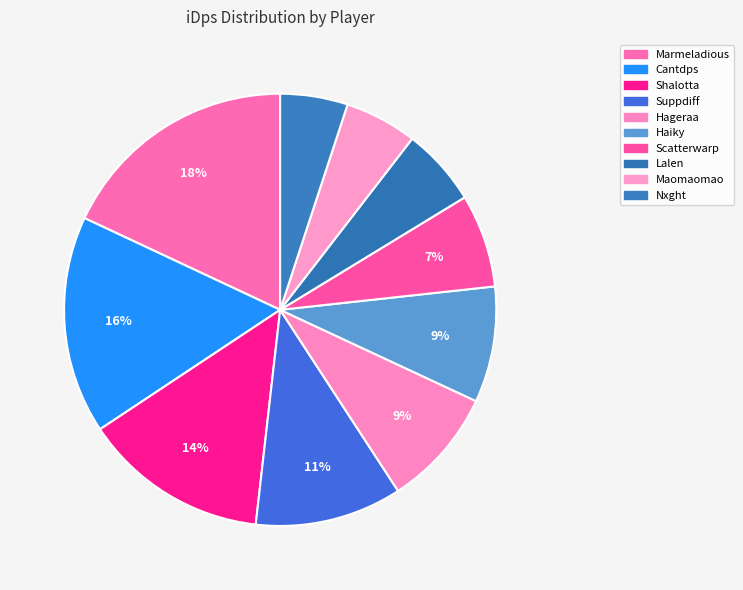

Count the number of slices in the pie.

10